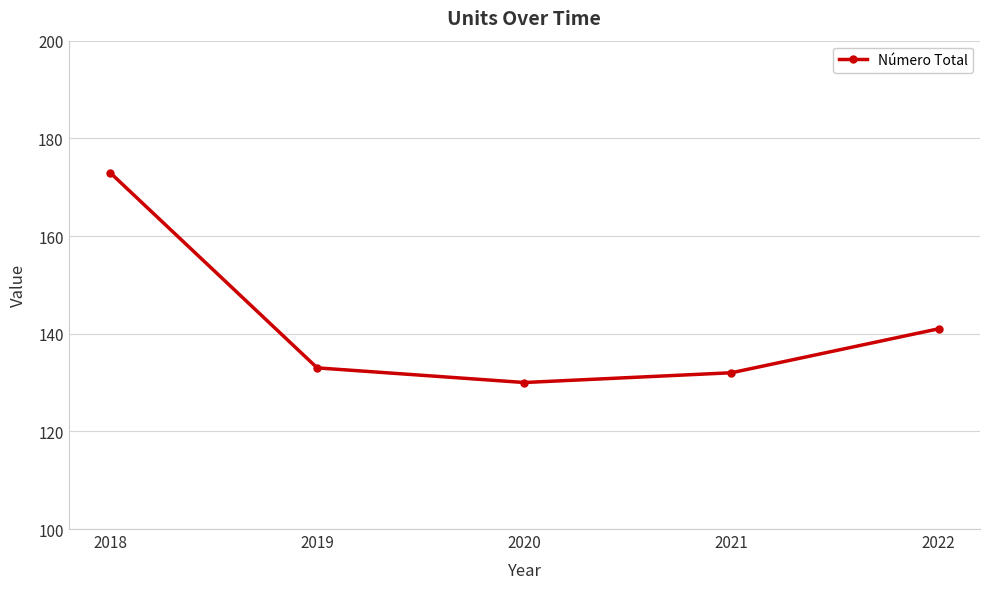

How many categories are shown in the chart?

5